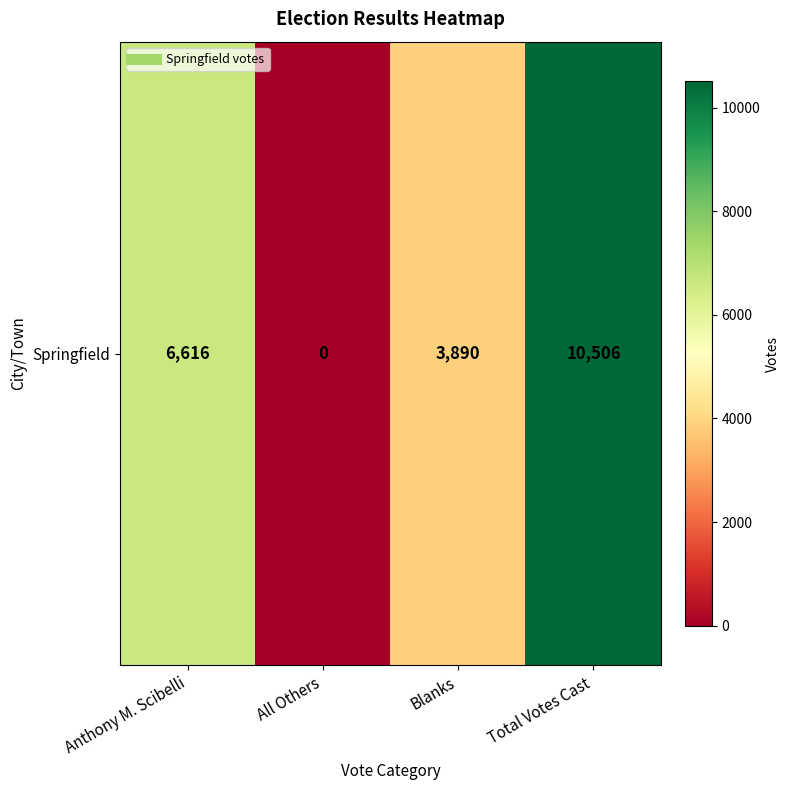

What is the average value?

5253